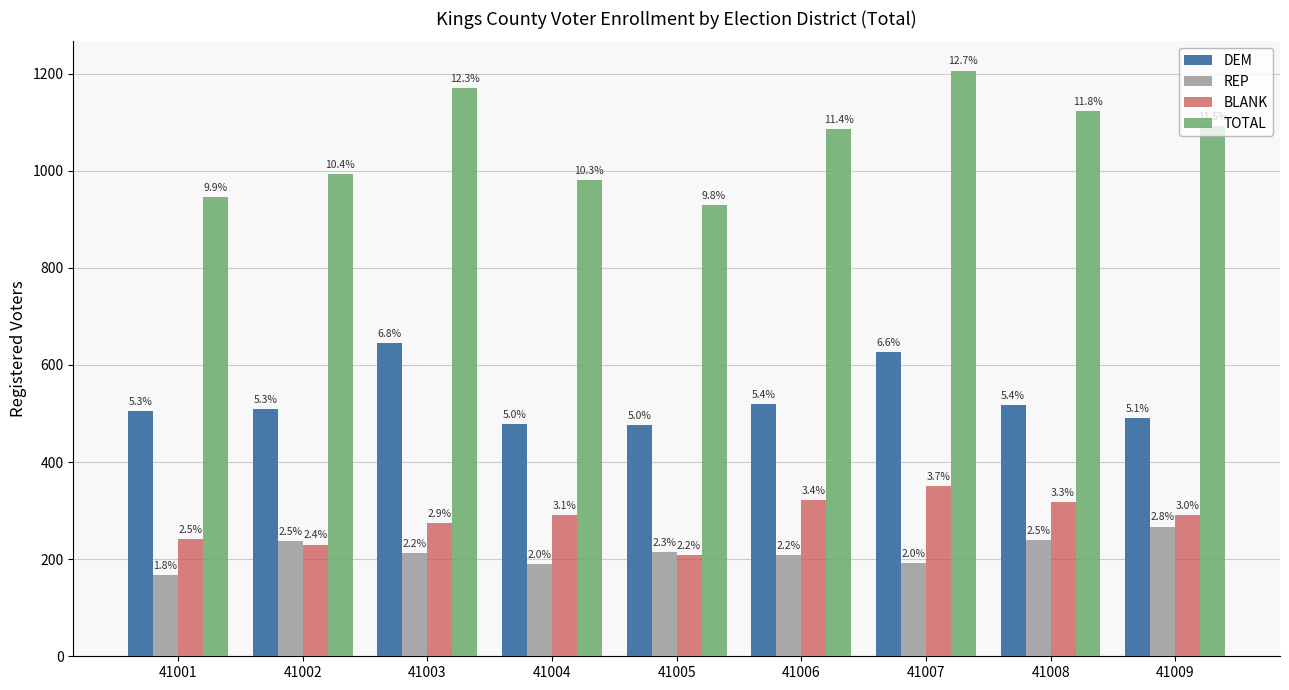

What is the difference between the BLANK values at 41002 and 41003?

45